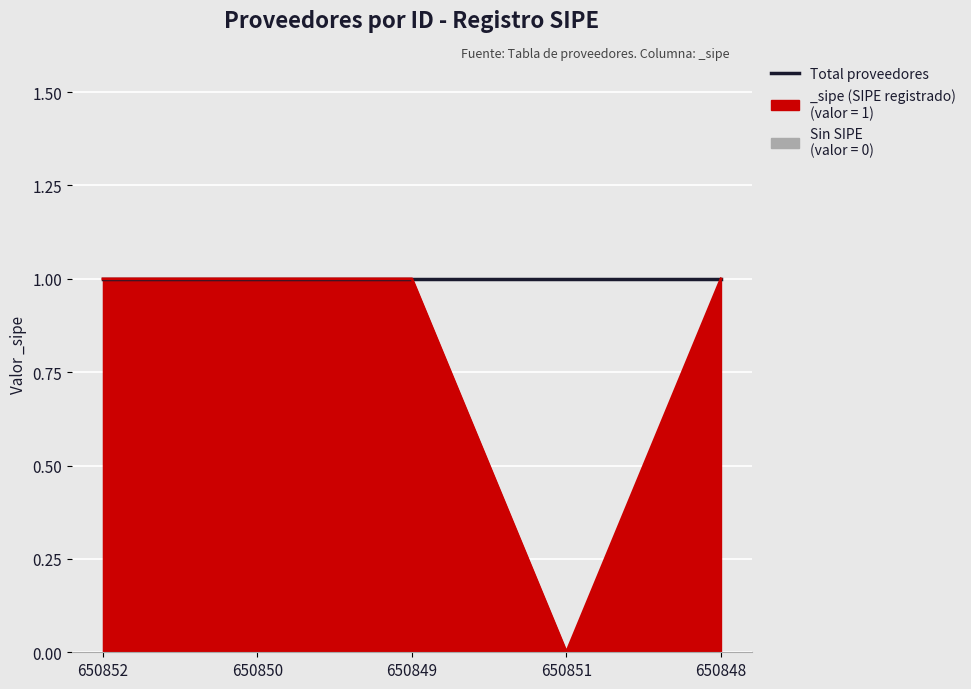

What is the maximum value shown in the chart?

1